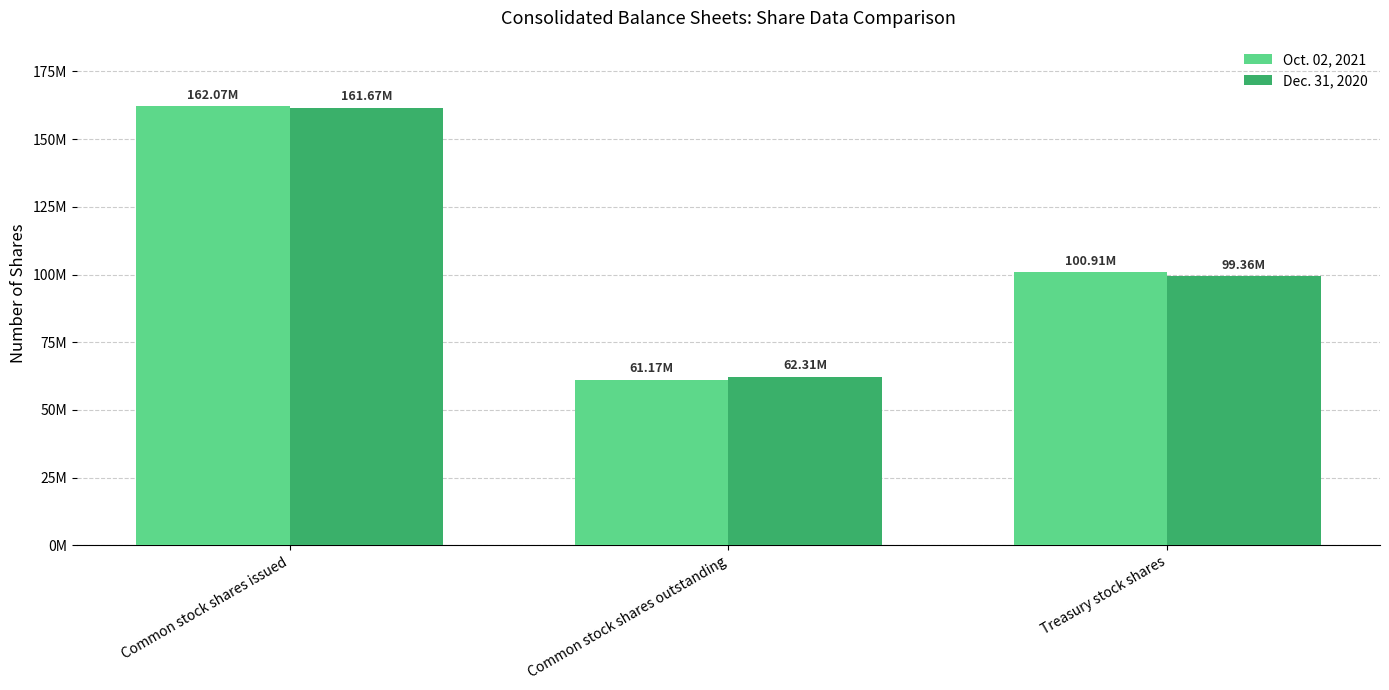

Which series has the largest total across all categories?

Oct. 02, 2021